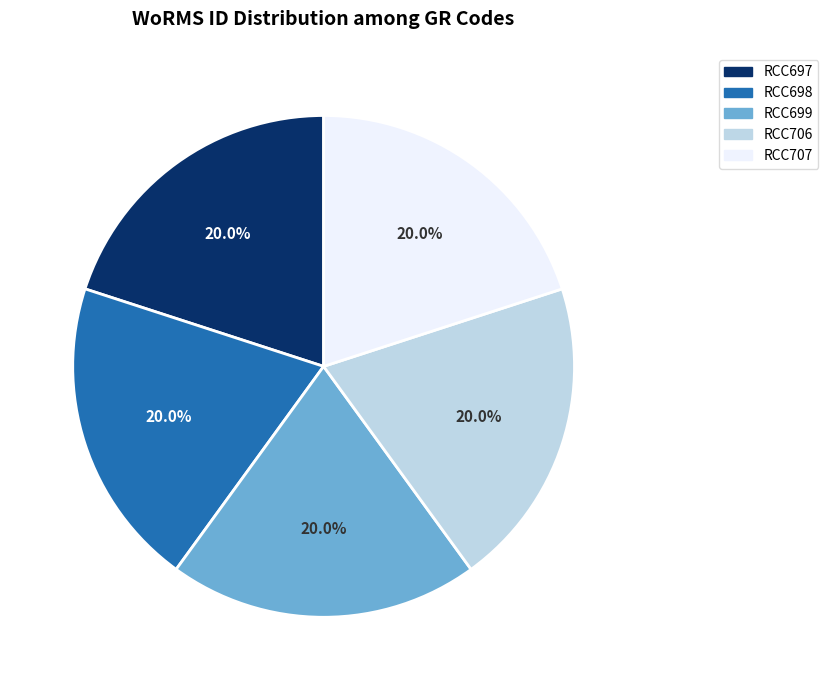

Is there any slice that represents more than half of the pie?

No